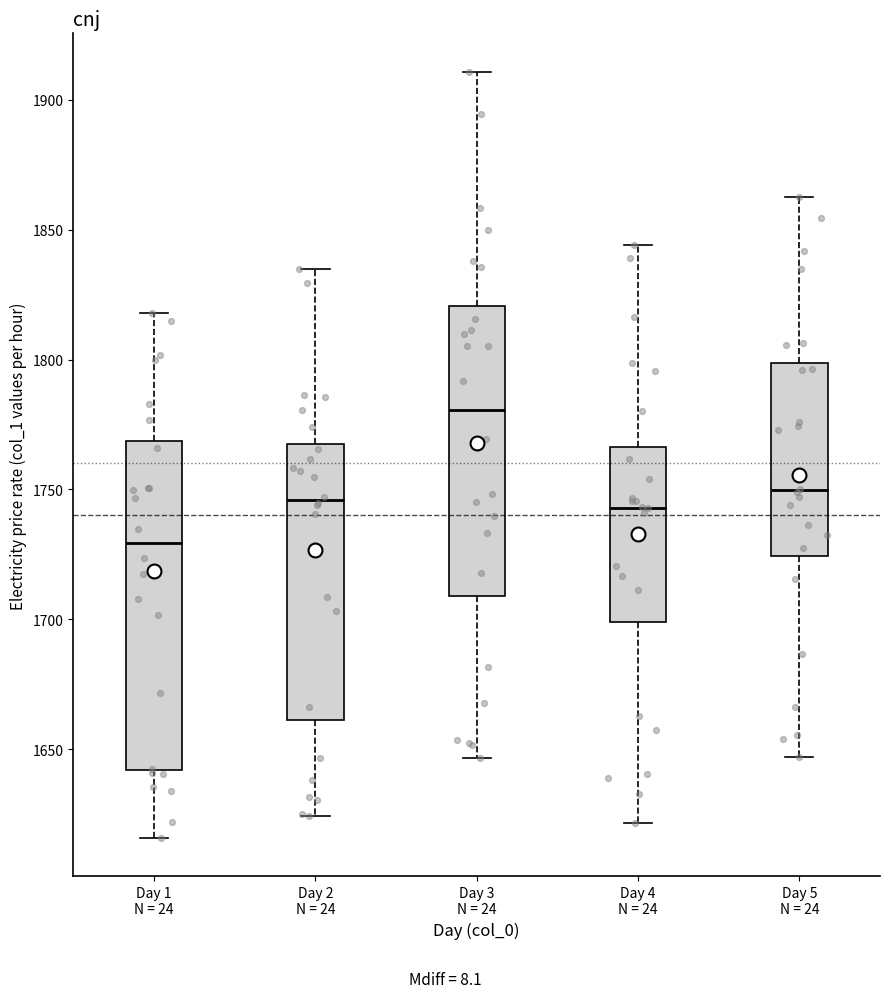

Which box is the tallest, from its lower edge to its upper edge?

Day 1 N = 24